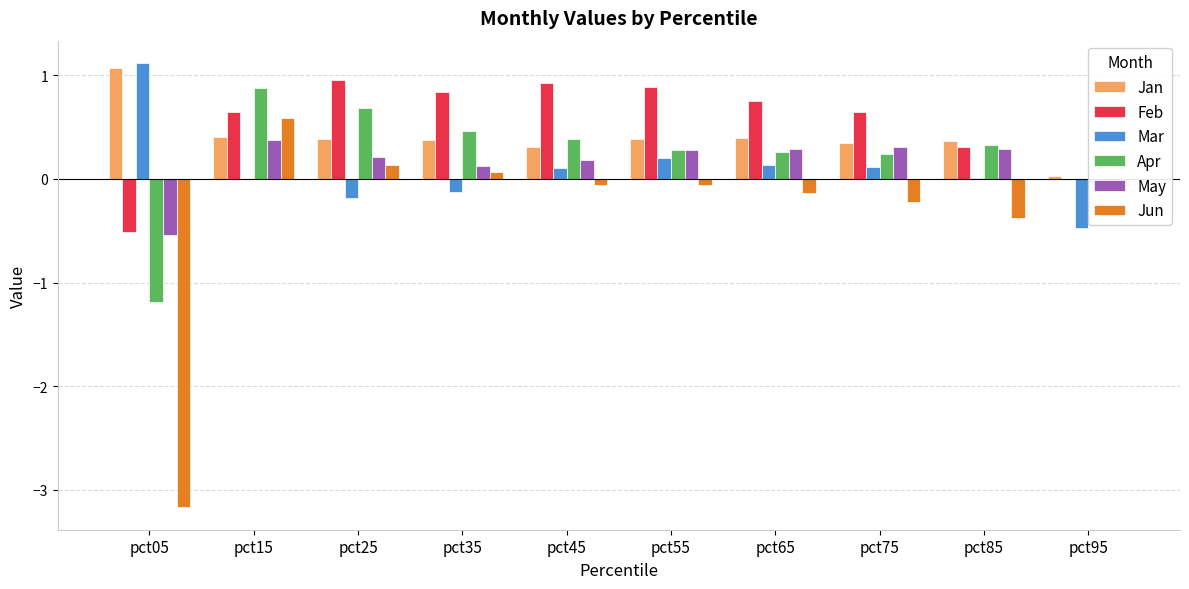

What is the sum of all May values?

1.5